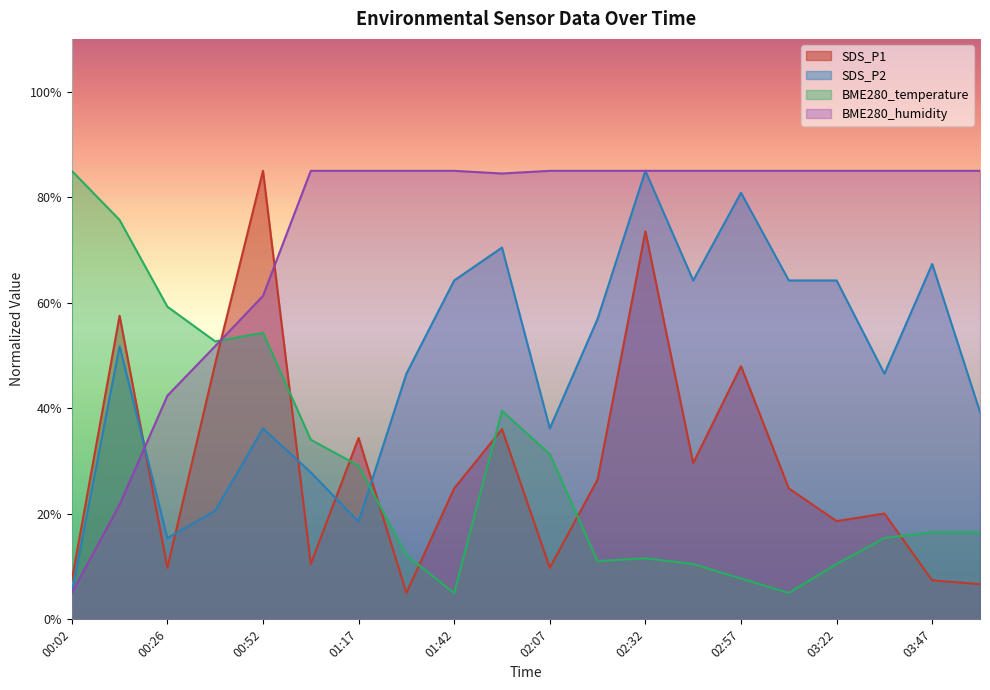

How many data points in SDS_P1 are less than 24?

9